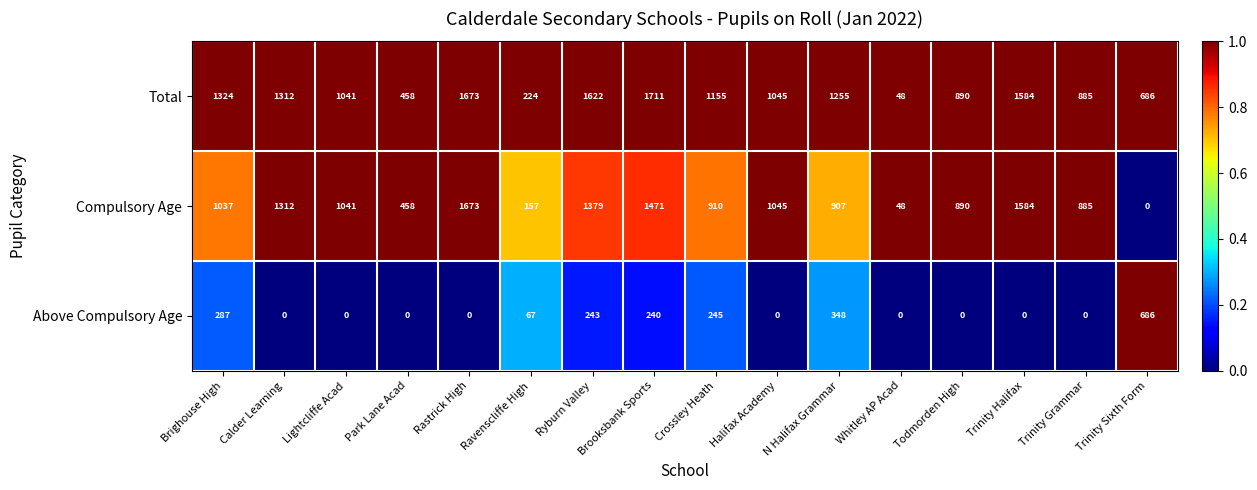

What is the spread (max minus min) of values at Whitley AP Acad?

48